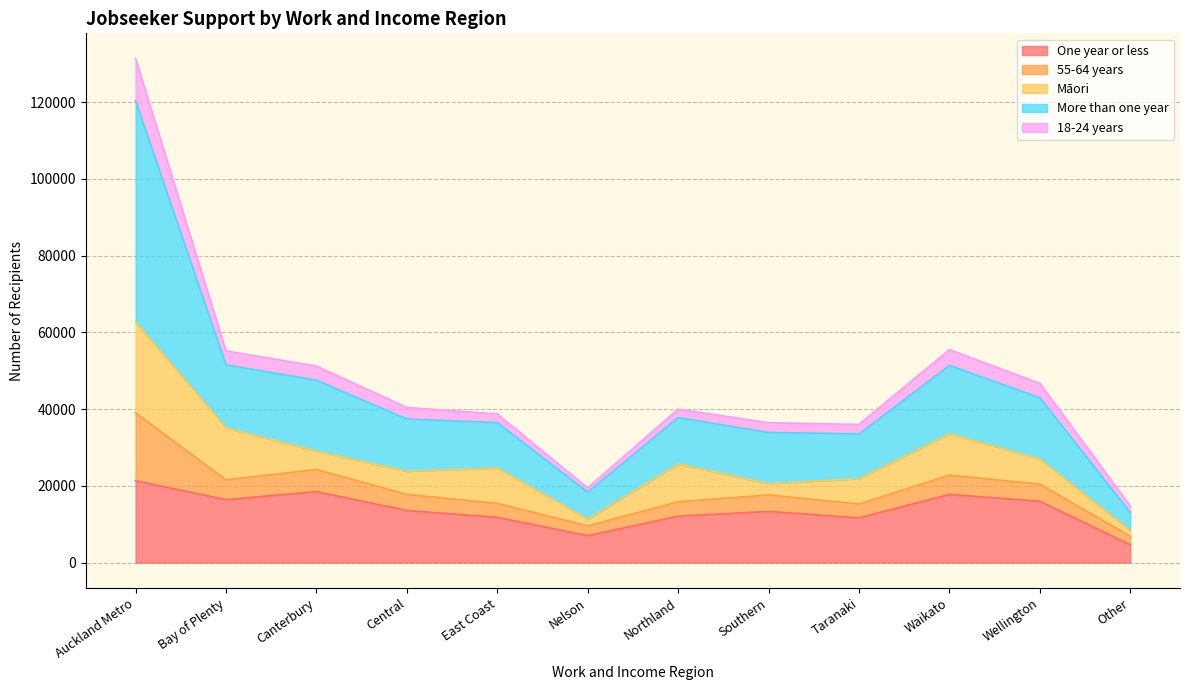

What is the total value across all series at Canterbury?

51237